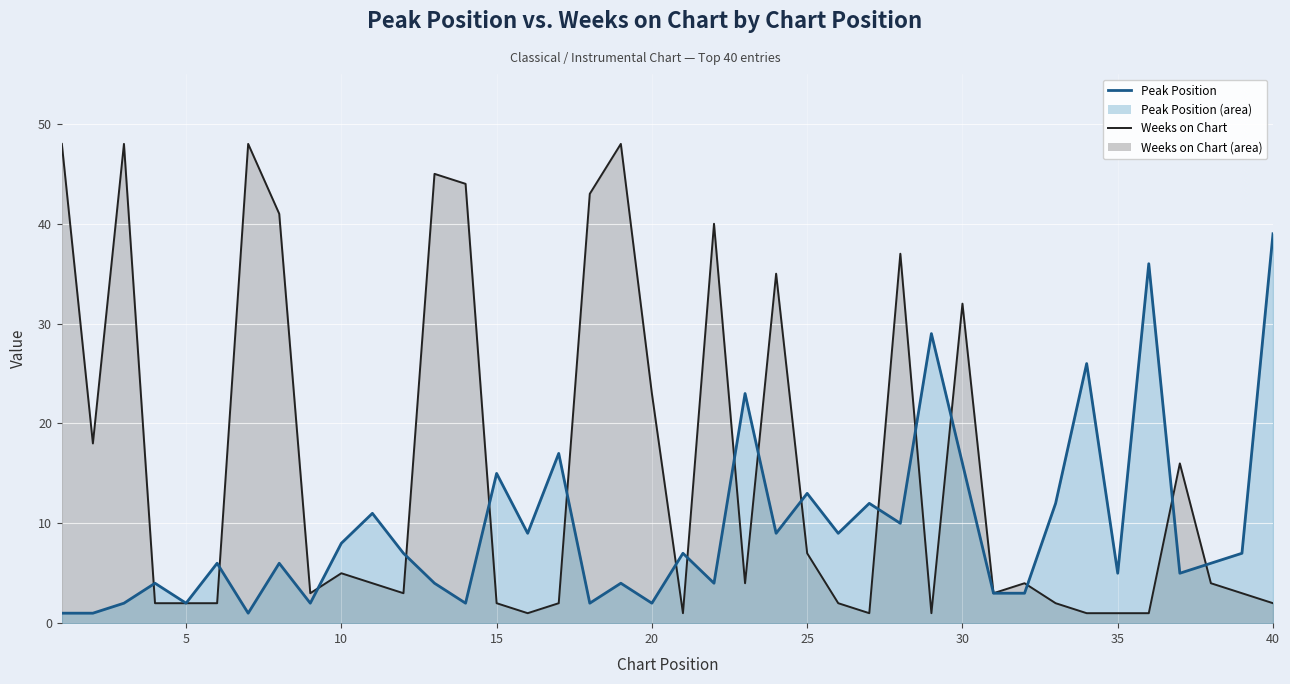

Where is the first local minimum for Peak Position?

5